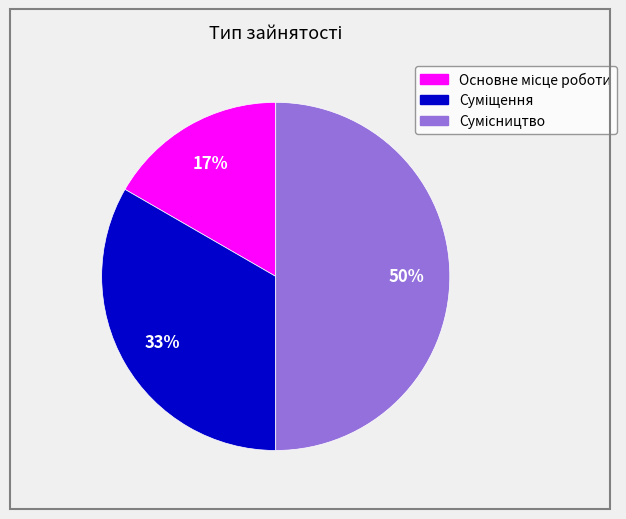

To the nearest percent, what is the difference between the largest and smallest slice percentages?

33%